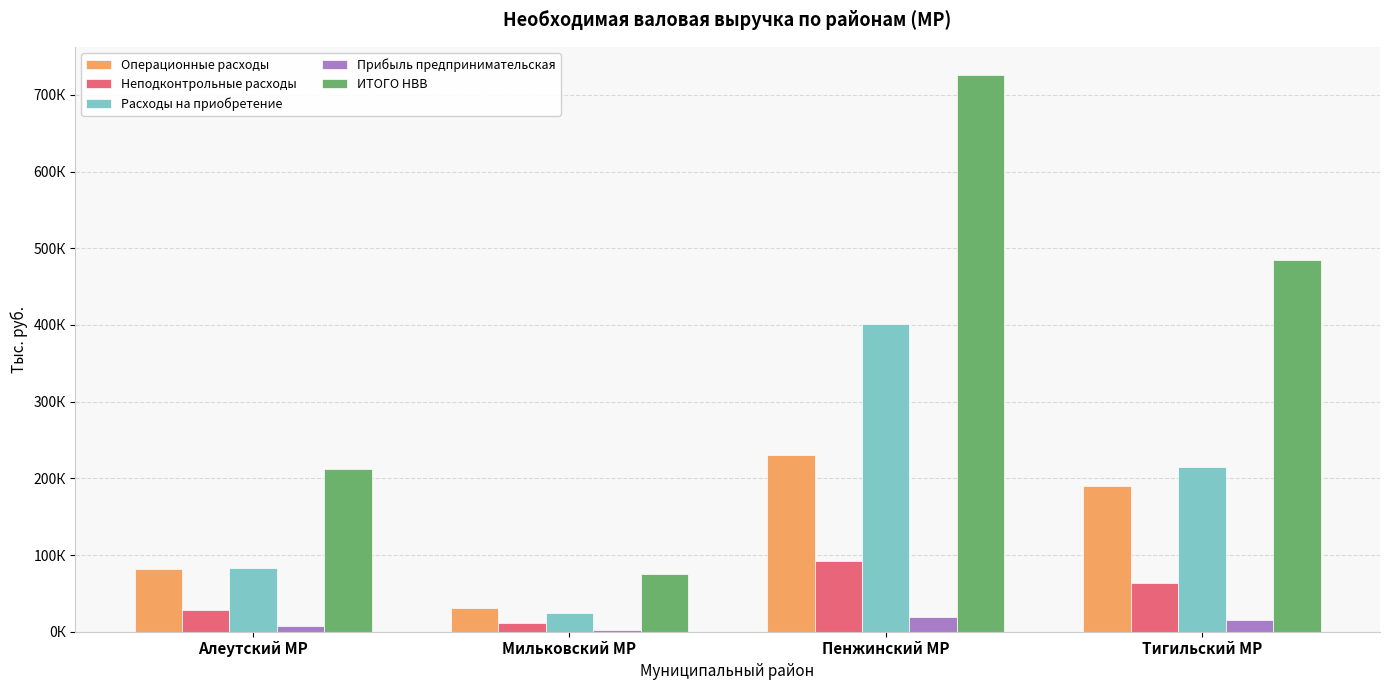

What are all the series names shown in the legend?

Операционные расходы, Неподконтрольные расходы, Расходы на приобретение, Прибыль предпринимательская, ИТОГО НВВ